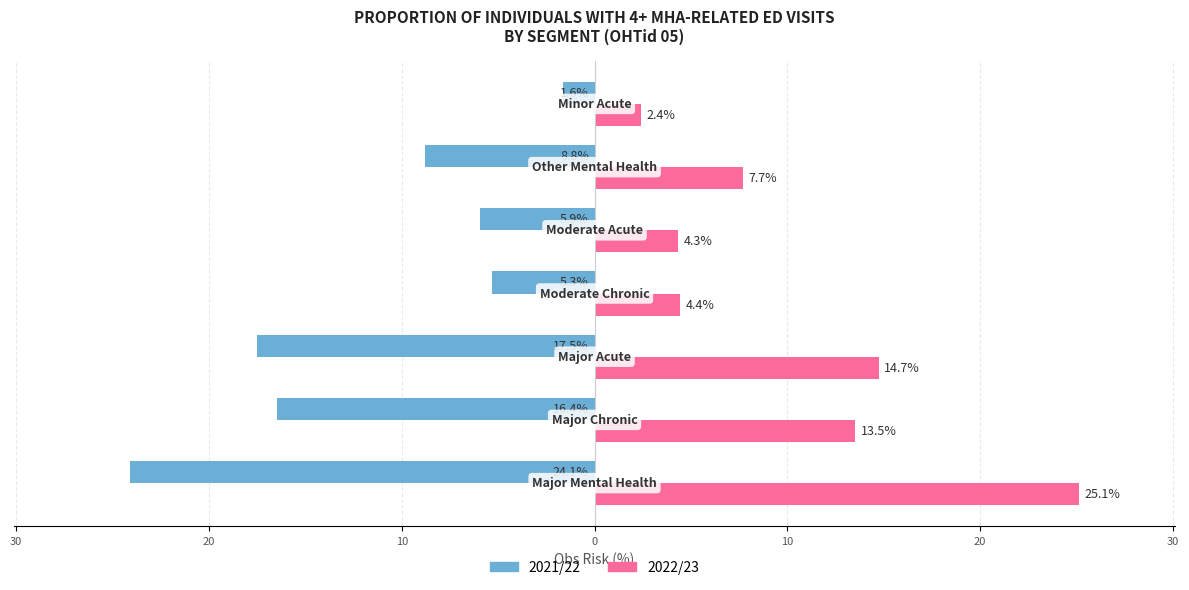

What are all the series names shown in the legend?

2021/22, 2022/23